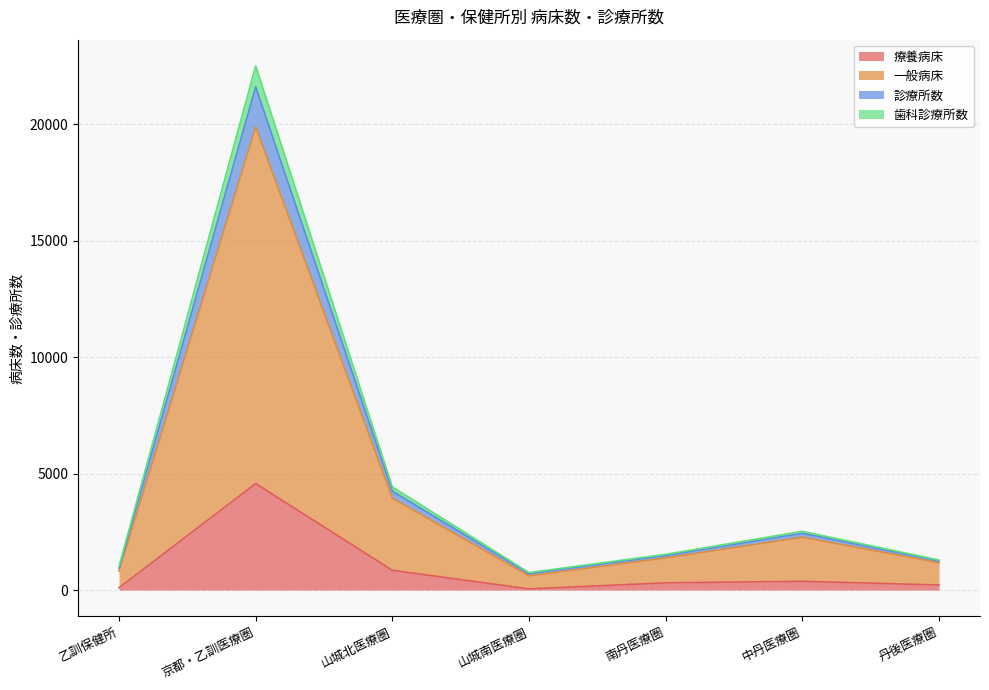

True or false: 歯科診療所数 has more than 1 points higher than both neighbors.

True